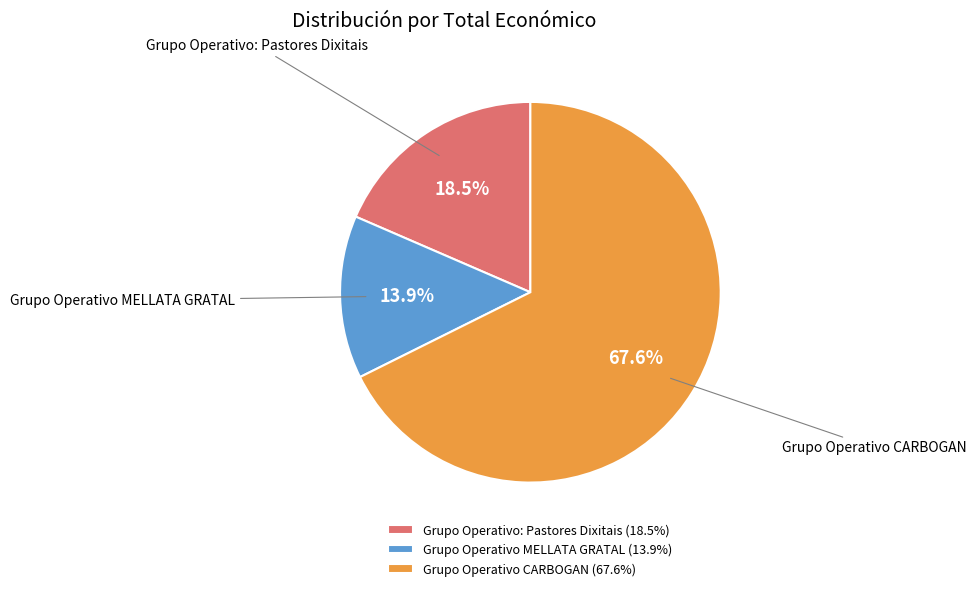

Combined, do Grupo Operativo MELLATA GRATAL and Grupo Operativo: Pastores Dixitais account for over 50%?

No